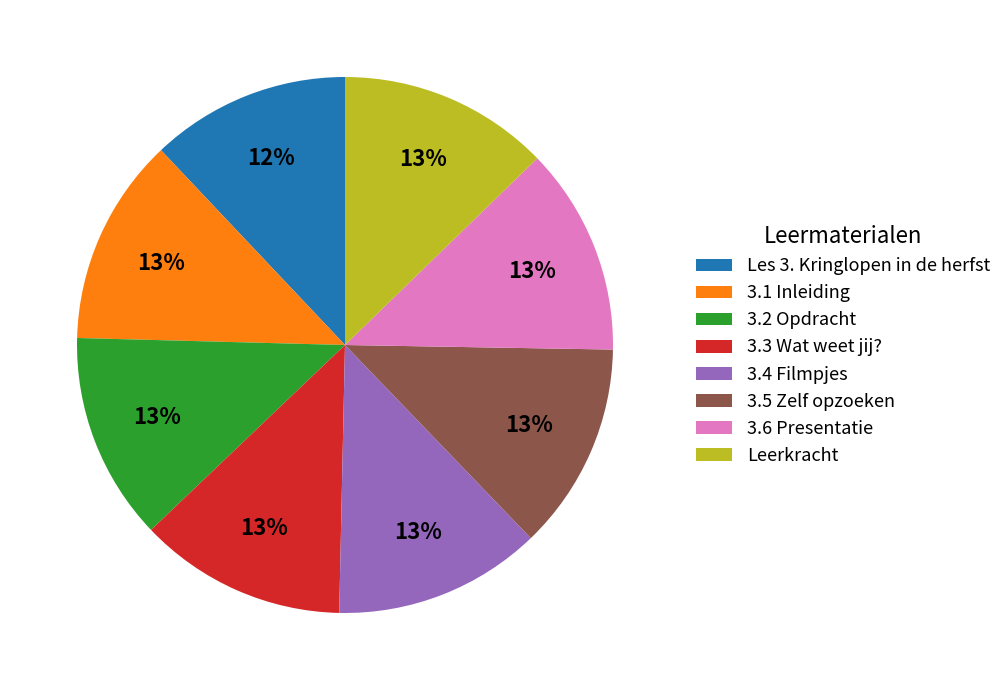

To the nearest percent, what is the combined percentage of 3.5 Zelf opzoeken and 3.2 Opdracht?

25%